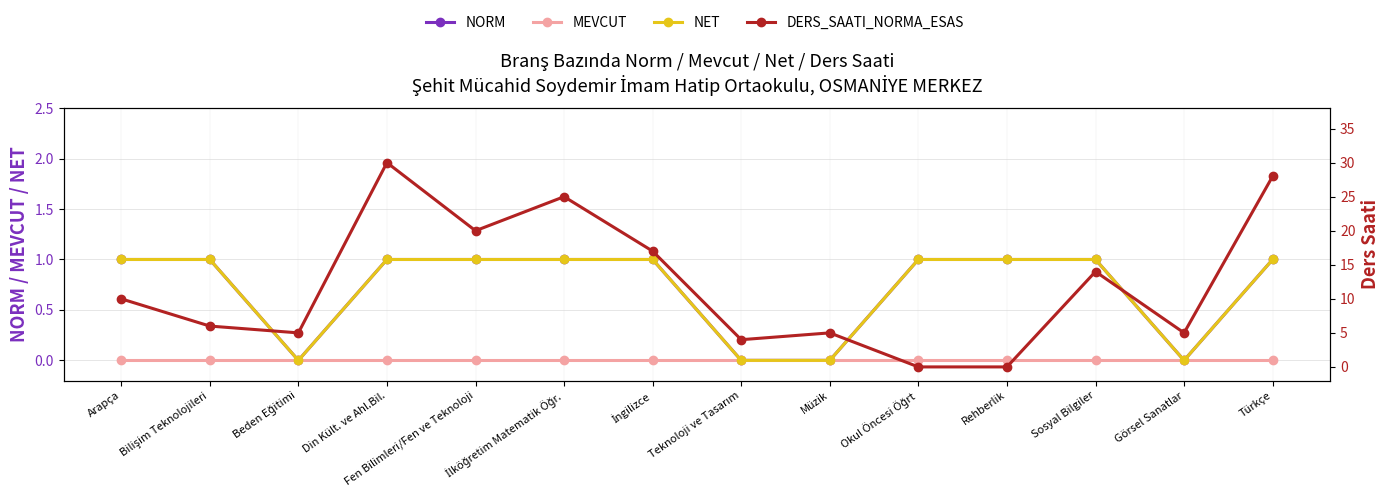

How many series are shown in this chart?

4